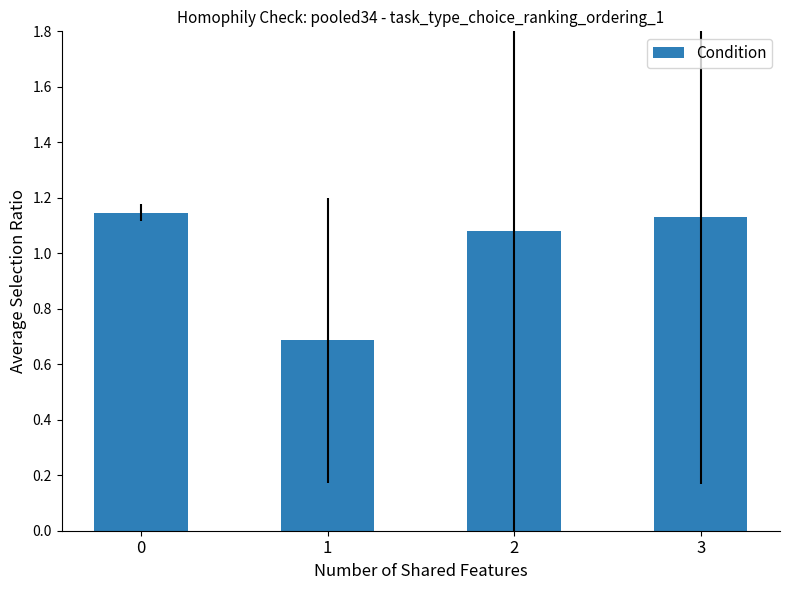

The chart shows a value of 1.7 at 2. True or false?

False